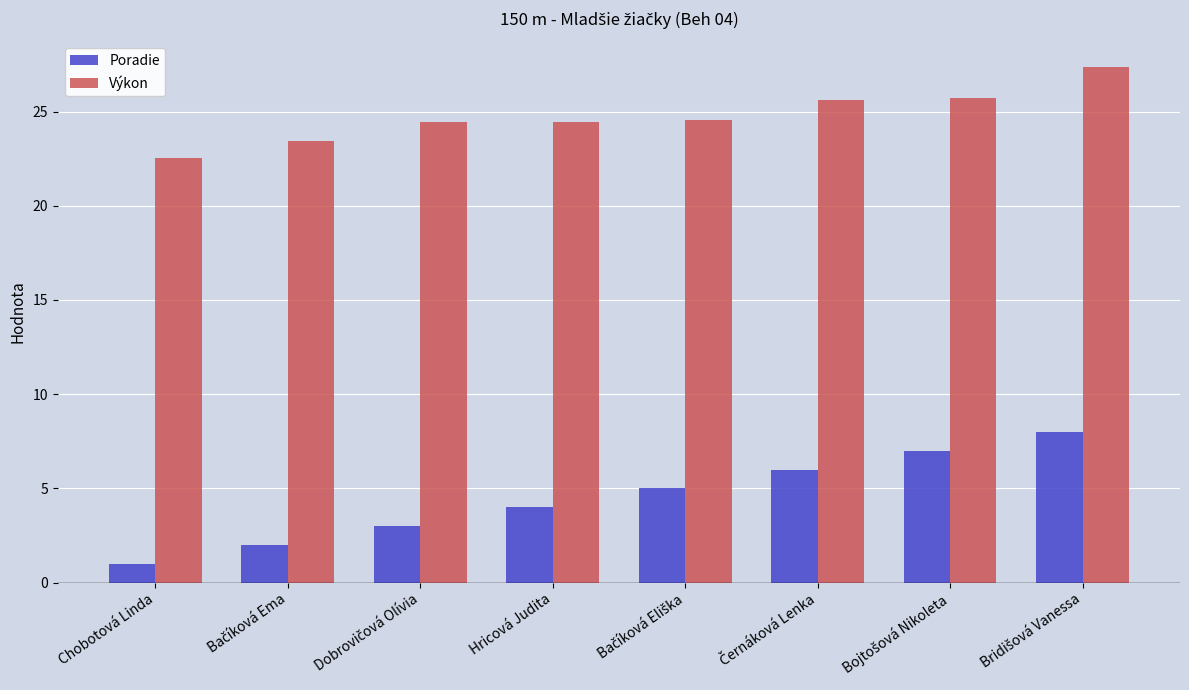

What are all the series names shown in the legend?

Poradie, Výkon